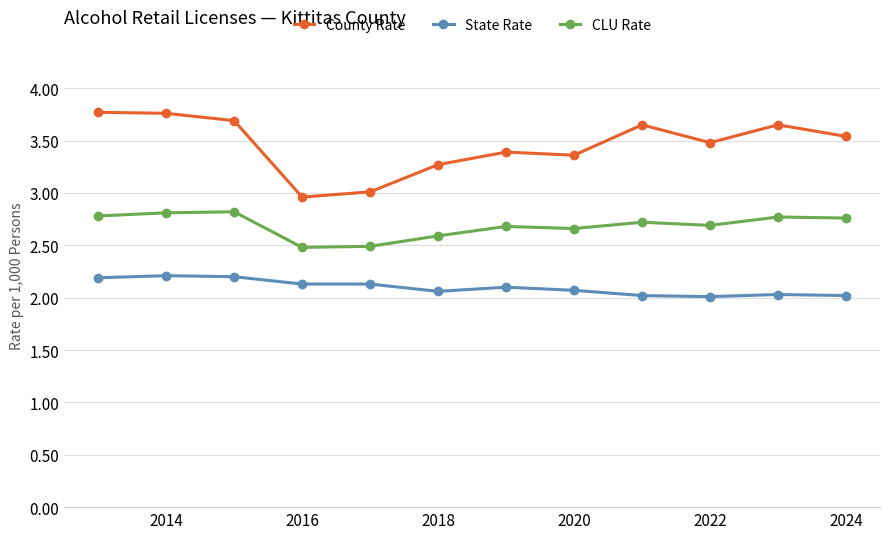

What is the difference between the maximum and minimum values in the County Rate series?

0.8